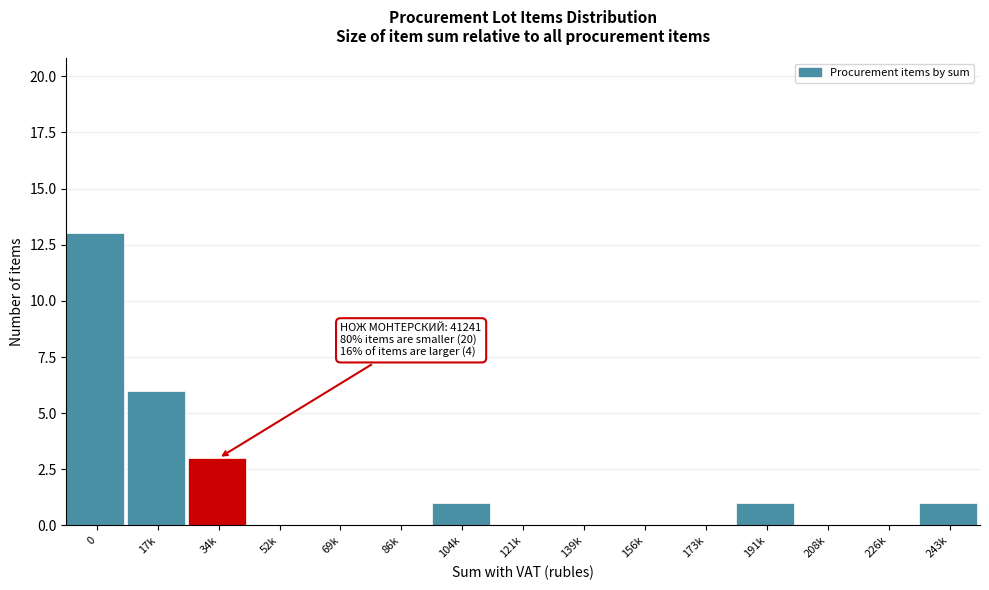

Reading left to right, what are all the values shown in this chart?

0=13	17k=6	34k=3	52k=0	69k=0	86k=0	104k=1	121k=0	139k=0	156k=0	173k=0	191k=1	208k=0	226k=0	243k=1